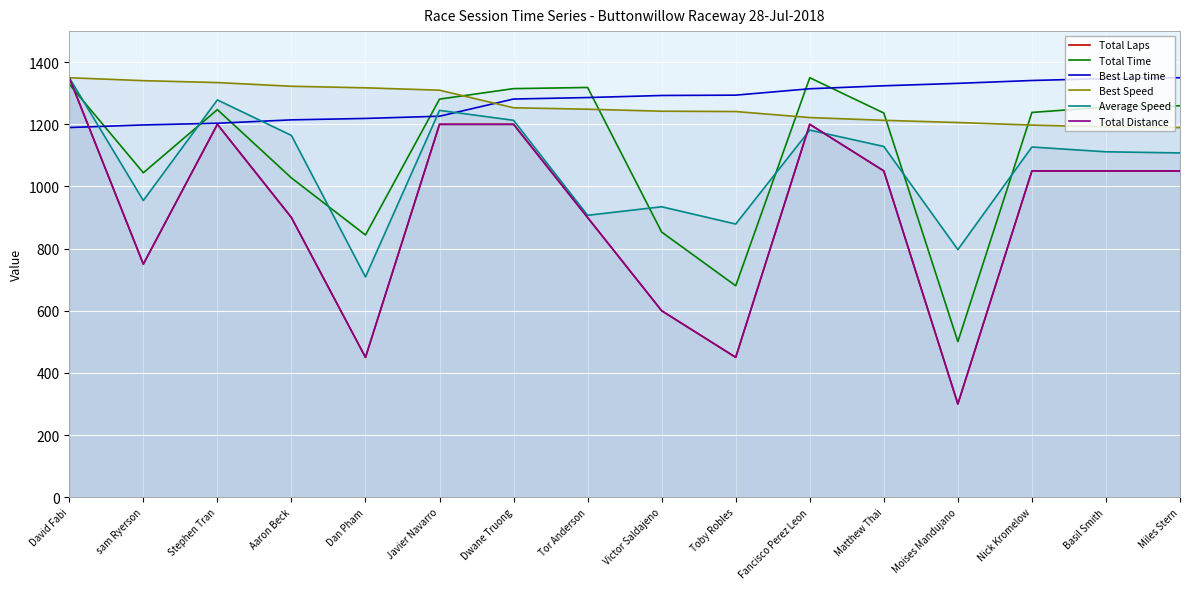

True or false: Total Laps and Best Lap time cross at least once.

True